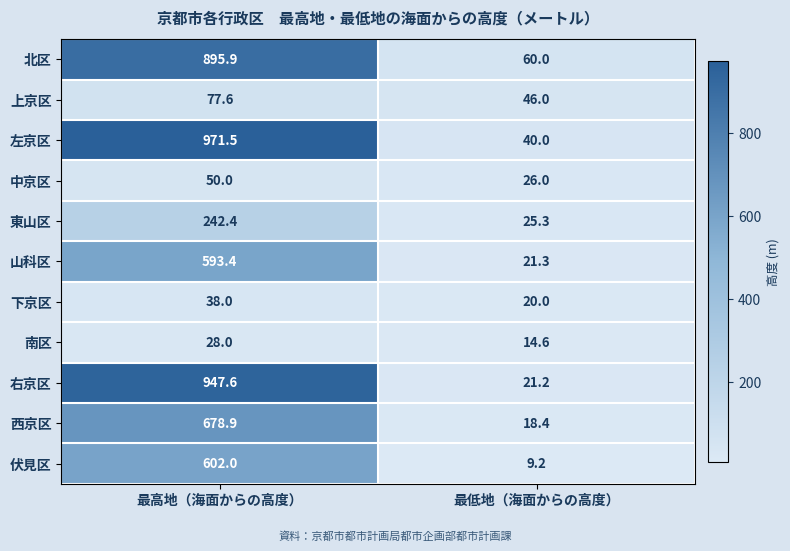

How many data points does each series have?

2